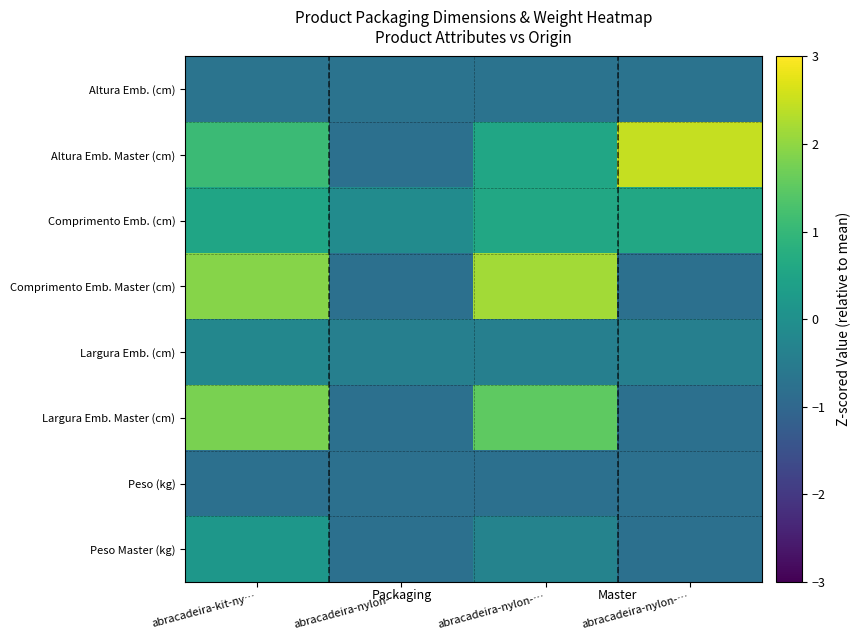

At which category is the sum across all series the highest?

abracadeira-kit-ny…